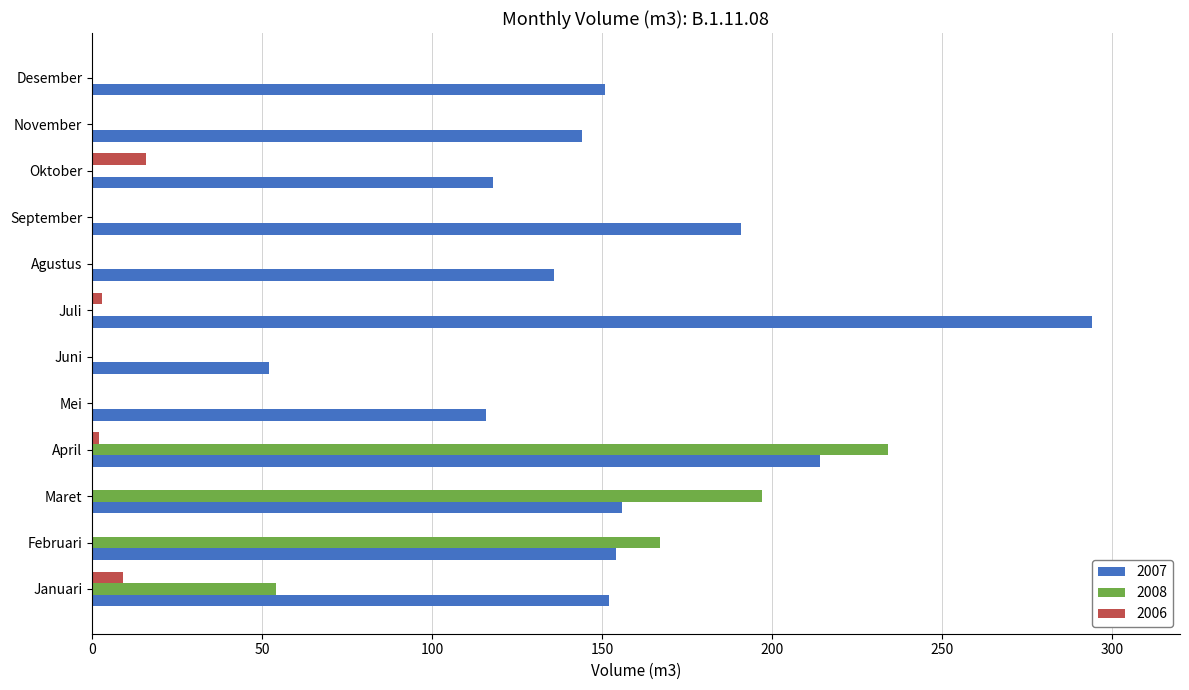

Which category has the highest value in the 2007 series?

Juli